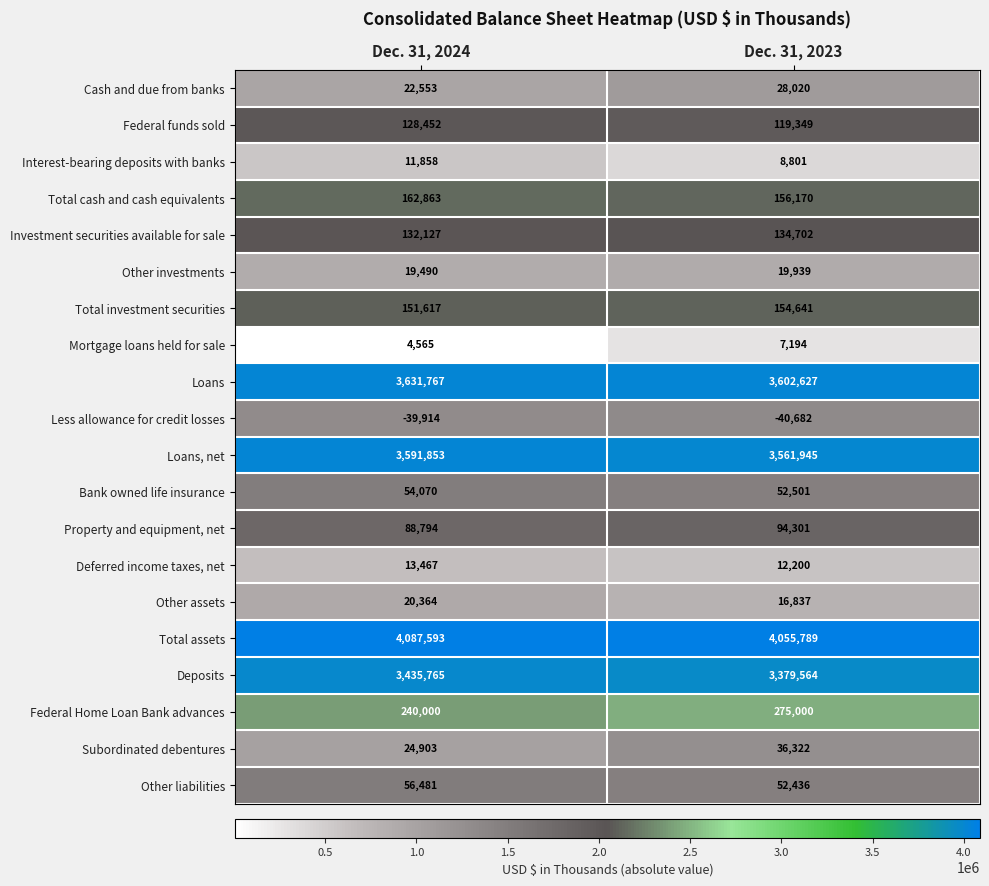

Which series has the widest spread of values?

Deposits